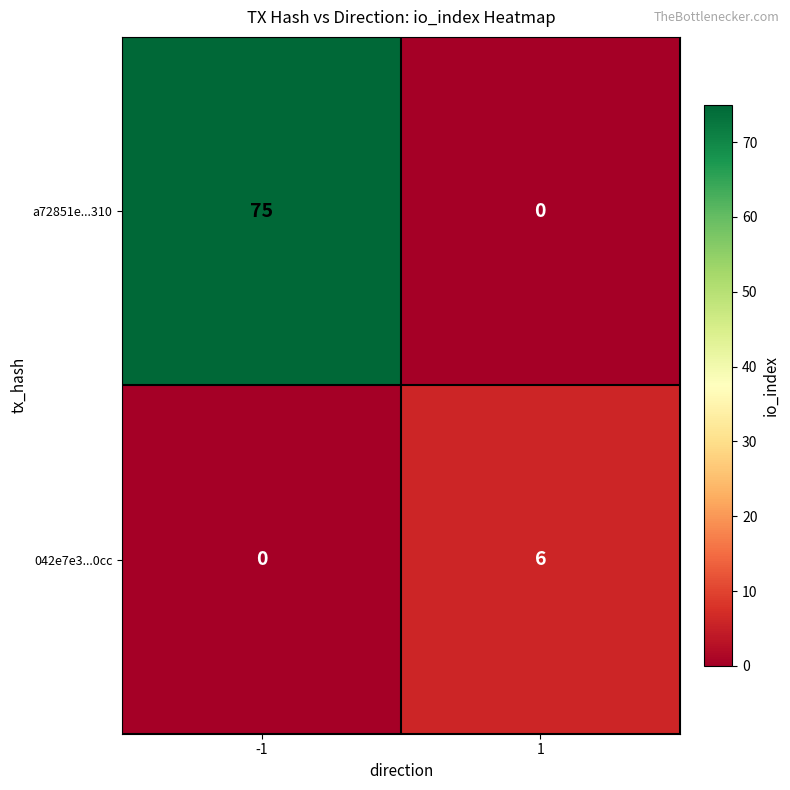

How many distinct data groups are displayed?

2